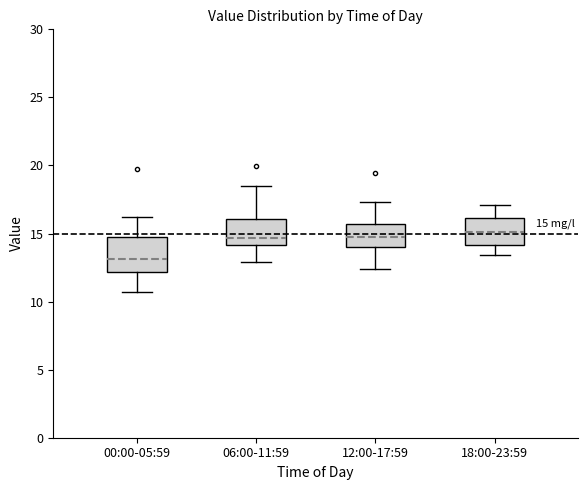

Which box is the tallest, from its lower edge to its upper edge?

00:00-05:59